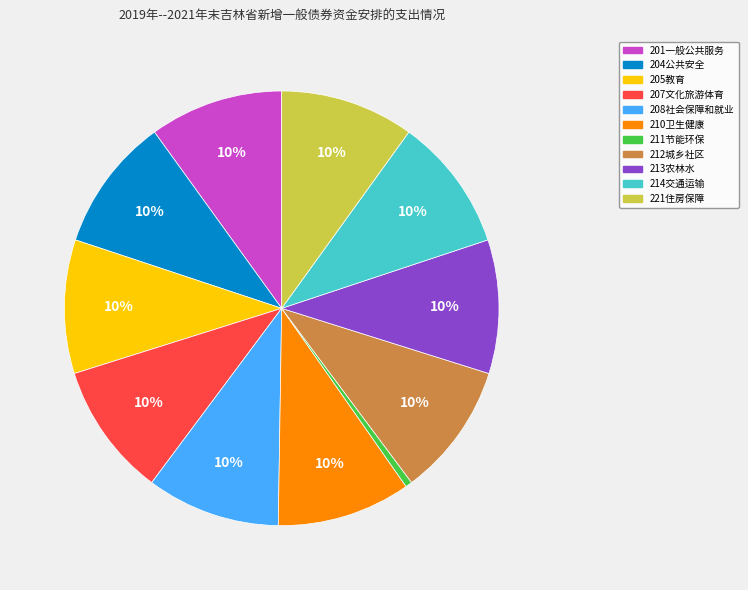

Does any single category account for the majority?

No